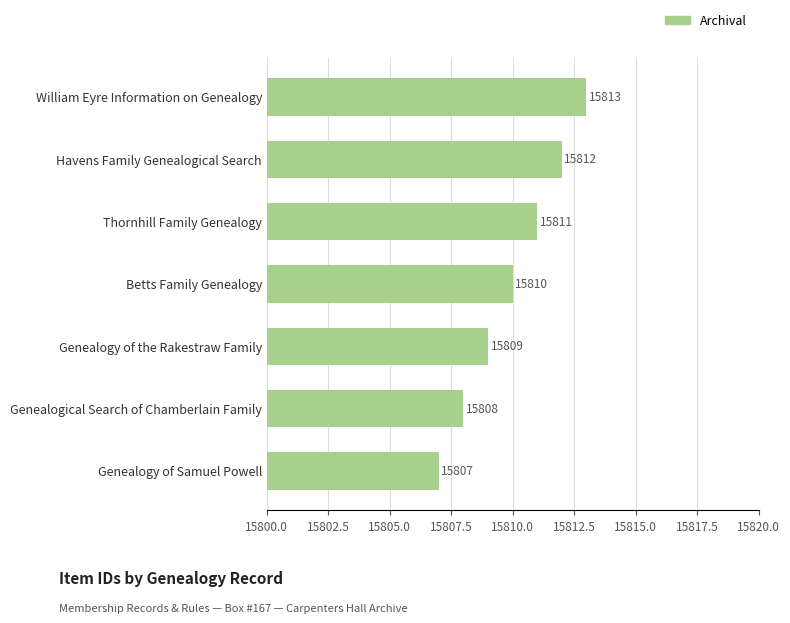

What is the greatest value displayed?

15813